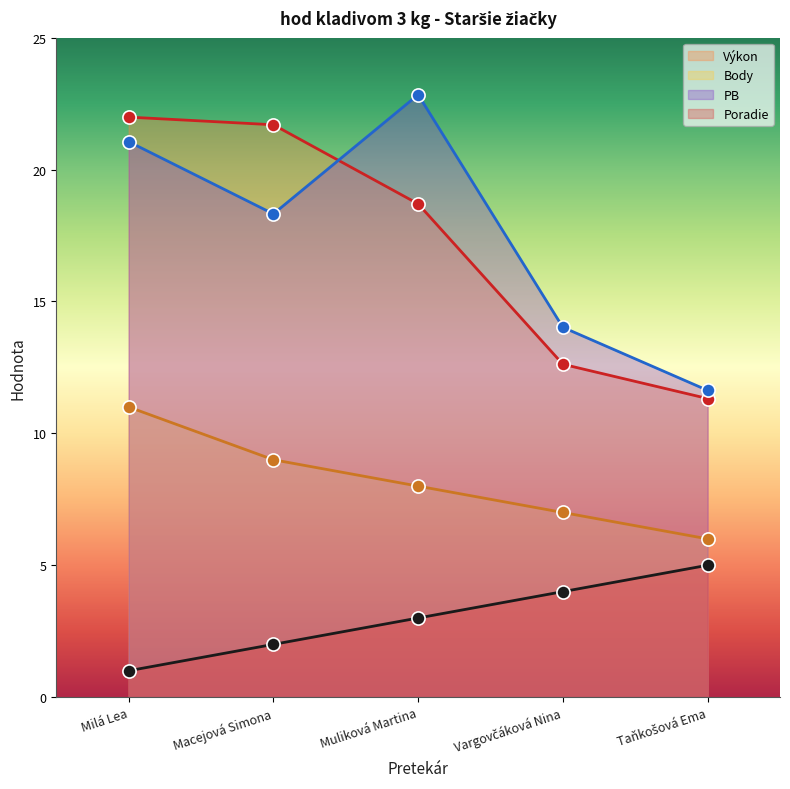

At how many categories does at least one series exceed 16?

3